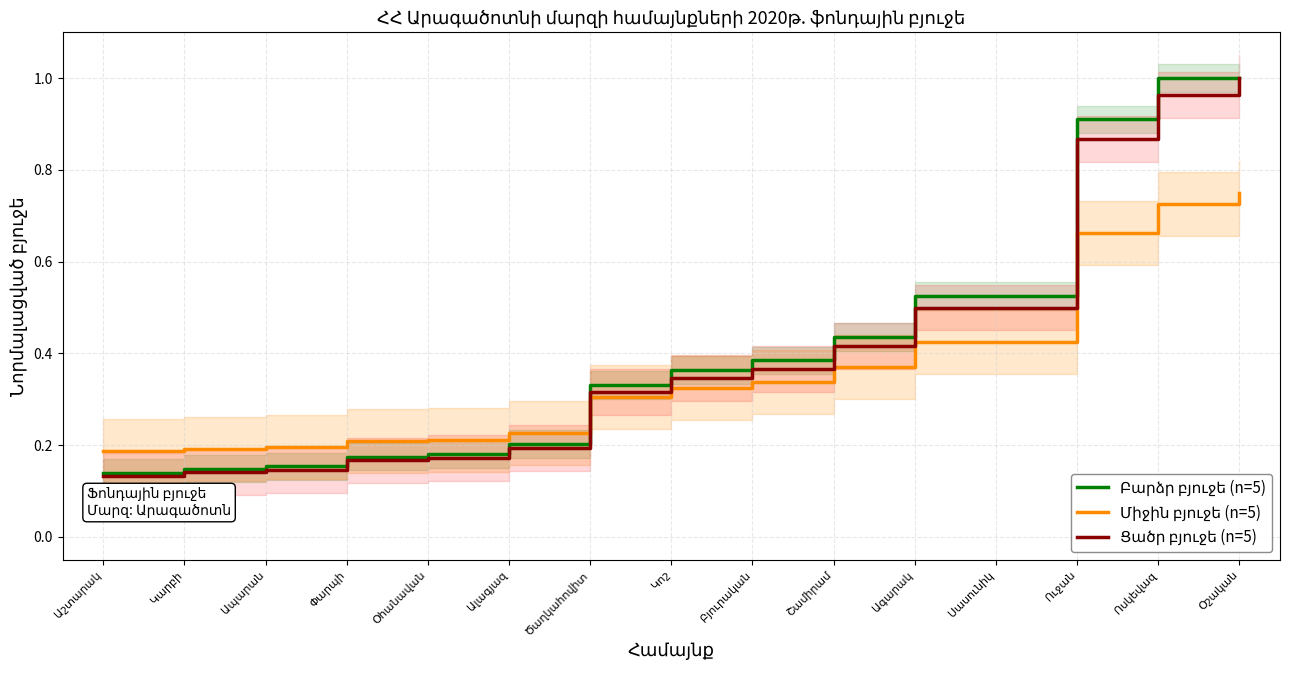

The Միջին բյուջե (n=5) series shows 0.2 at Աշտարակ. True or false?

True